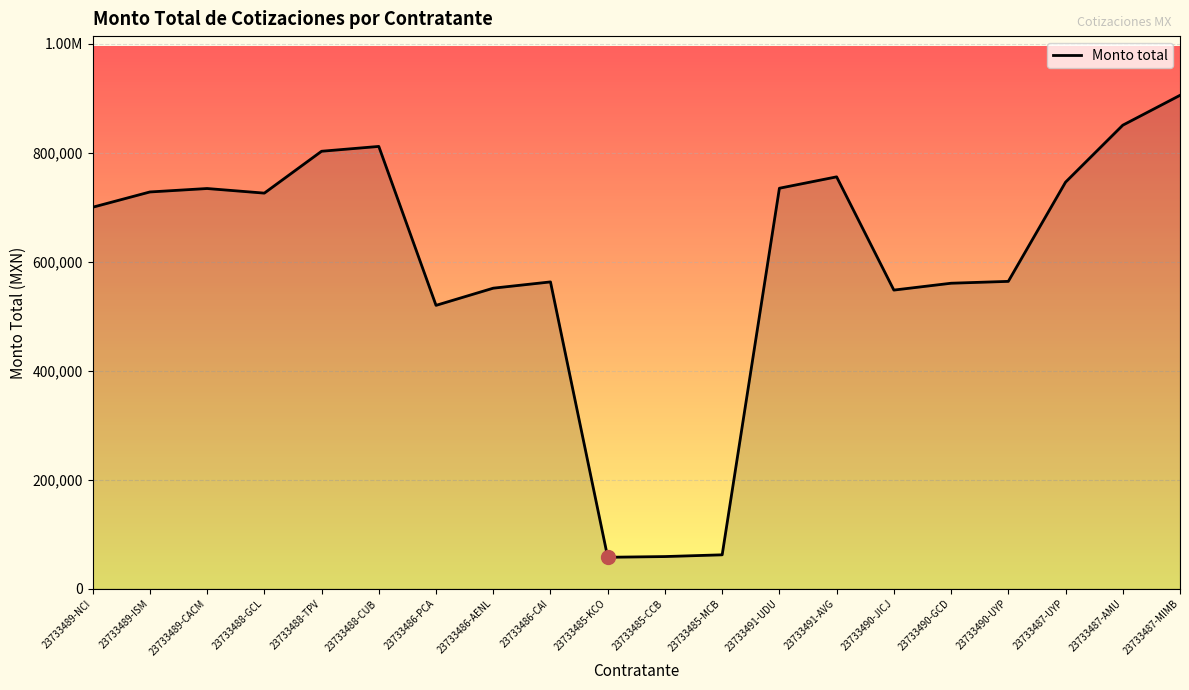

Does the chart have visible grid lines?

Yes